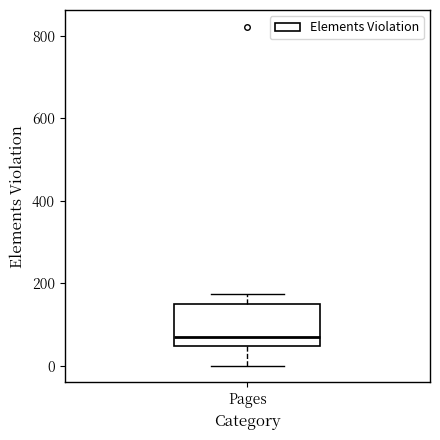

Where does the median line of the box for Pages sit on the y-axis? The values are not printed on the chart, so give them approximately, as read against the axis.

80